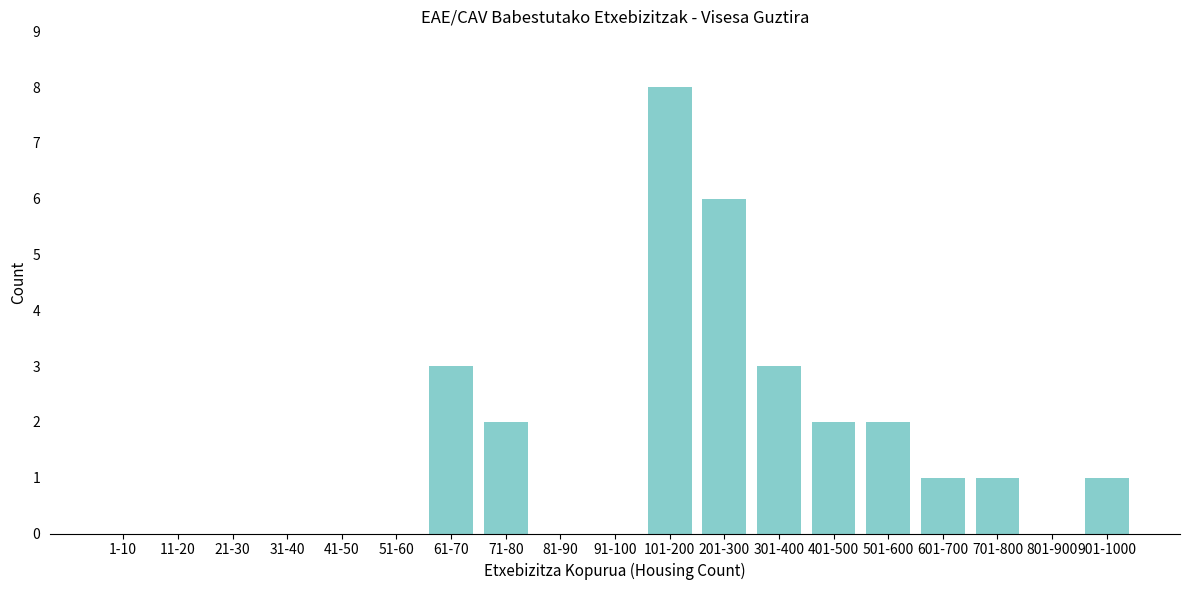

Reading left to right, what are all the values shown in this chart?

1-10=0	11-20=0	21-30=0	31-40=0	41-50=0	51-60=0	61-70=3	71-80=2	81-90=0	91-100=0	101-200=8	201-300=6	301-400=3	401-500=2	501-600=2	601-700=1	701-800=1	801-900=0	901-1000=1